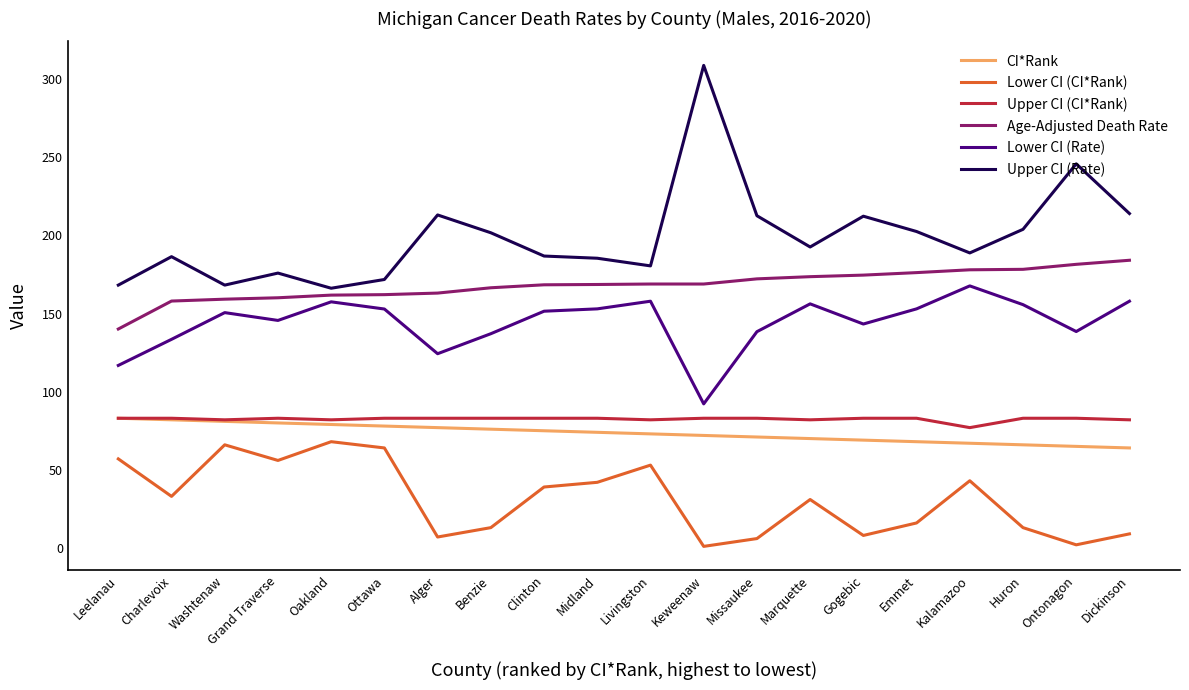

What is the total value across all series at Charlevoix?

675.9